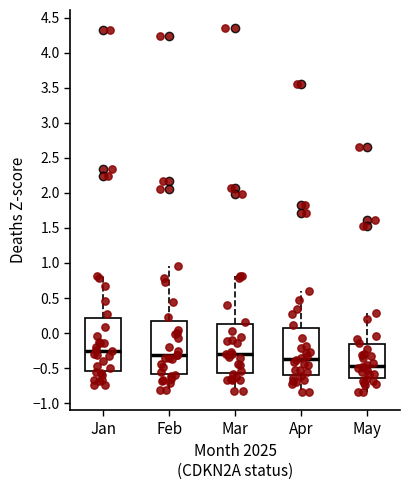

Which box has the lowest median line?

May